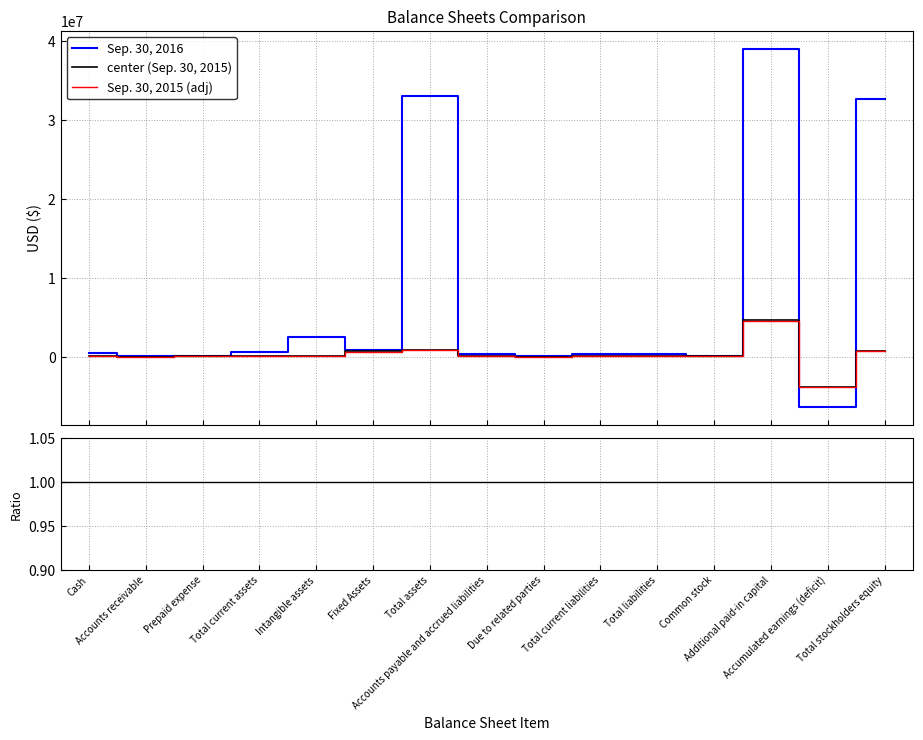

Is it true that Sep. 30, 2016 equals 19720738 at Total assets?

False